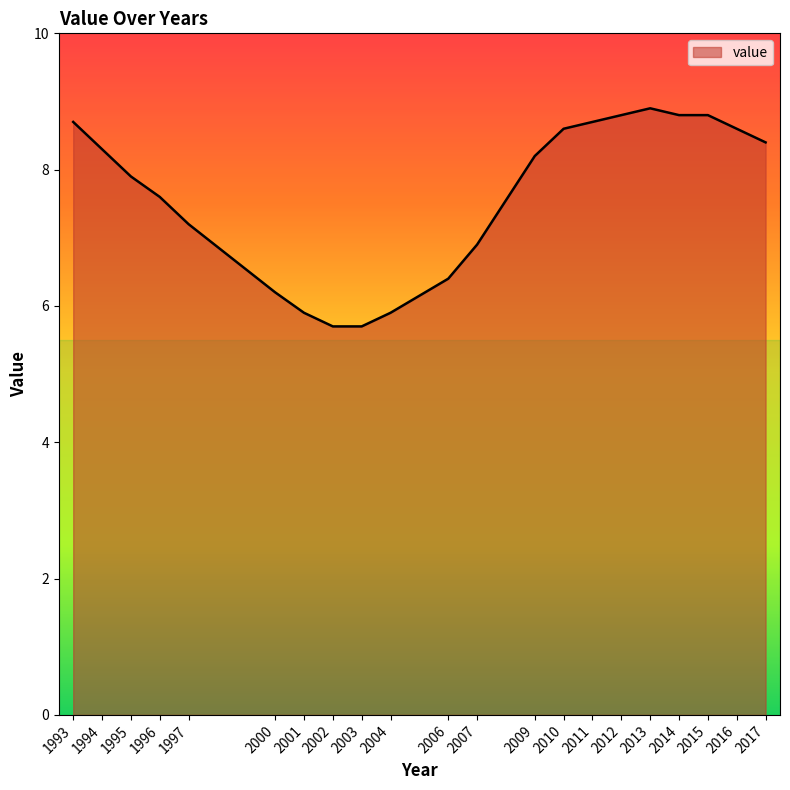

Is it true that the value at 2012 is 8.8?

True